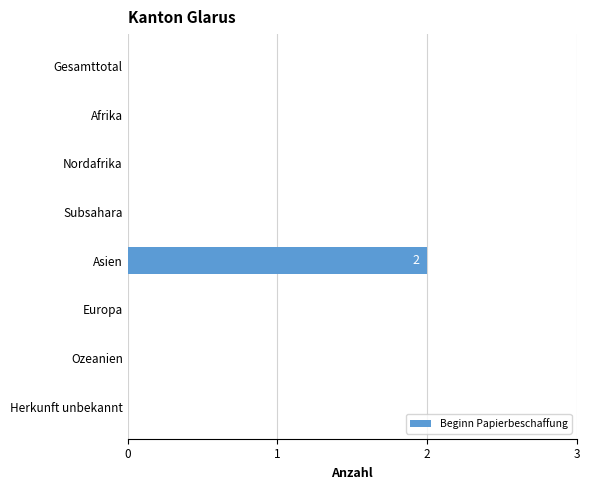

Reading bottom to top, what are all the values shown in this chart?

Herkunft unbekannt=0	Ozeanien=0	Europa=0	Asien=2	Subsahara=0	Nordafrika=0	Afrika=0	Gesamttotal=0